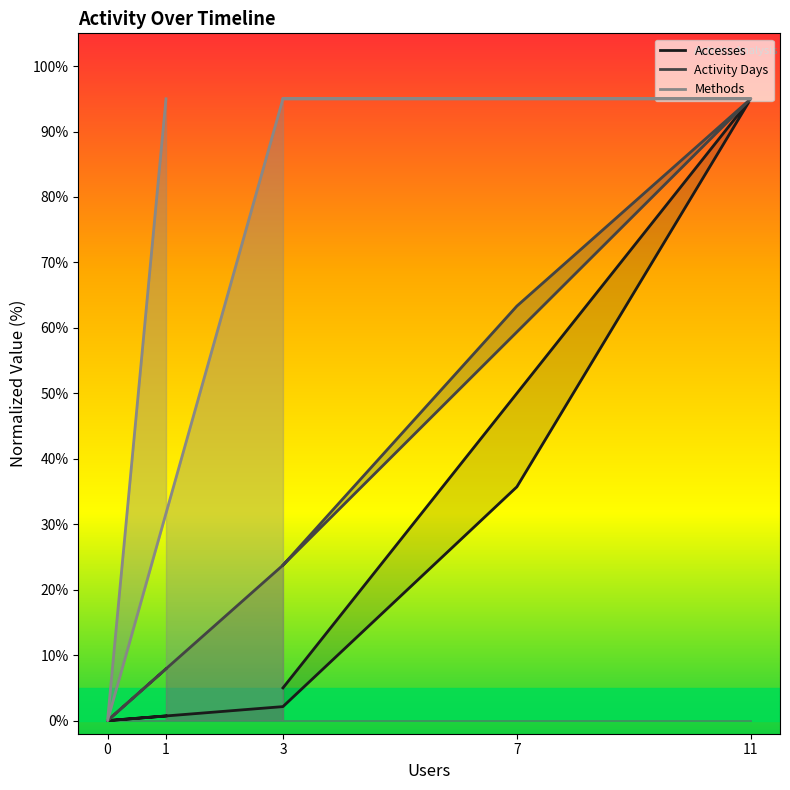

True or false: Methods and Accesses intersect in this chart.

False